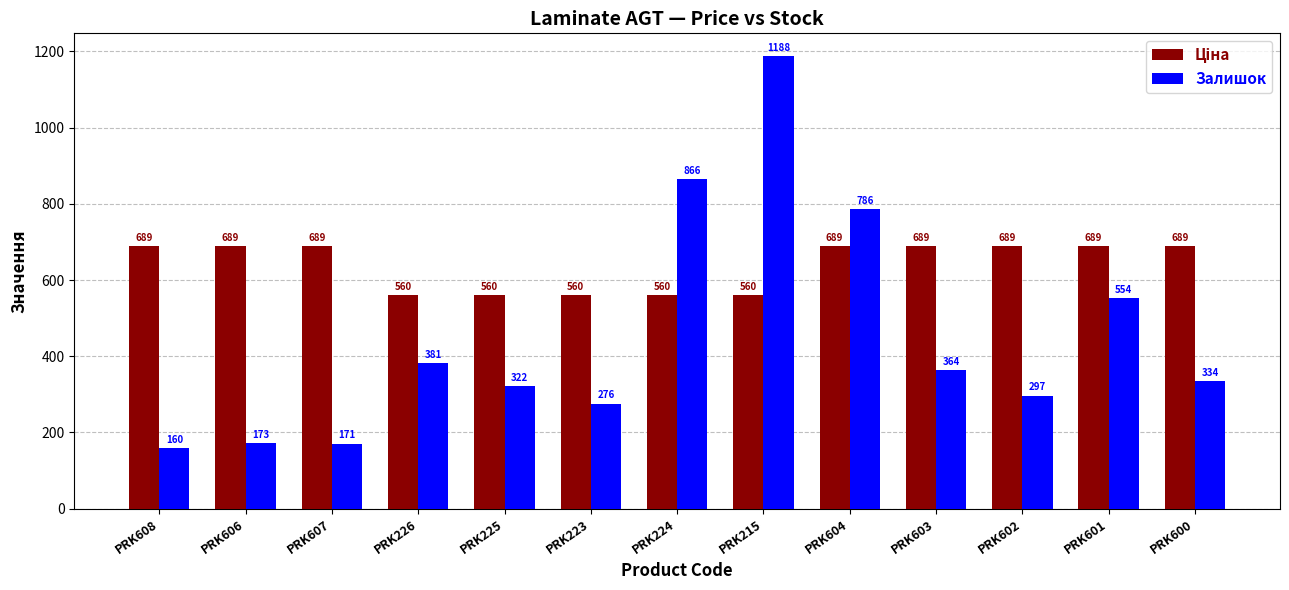

At which label does Залишок first exceed 334?

PRK226